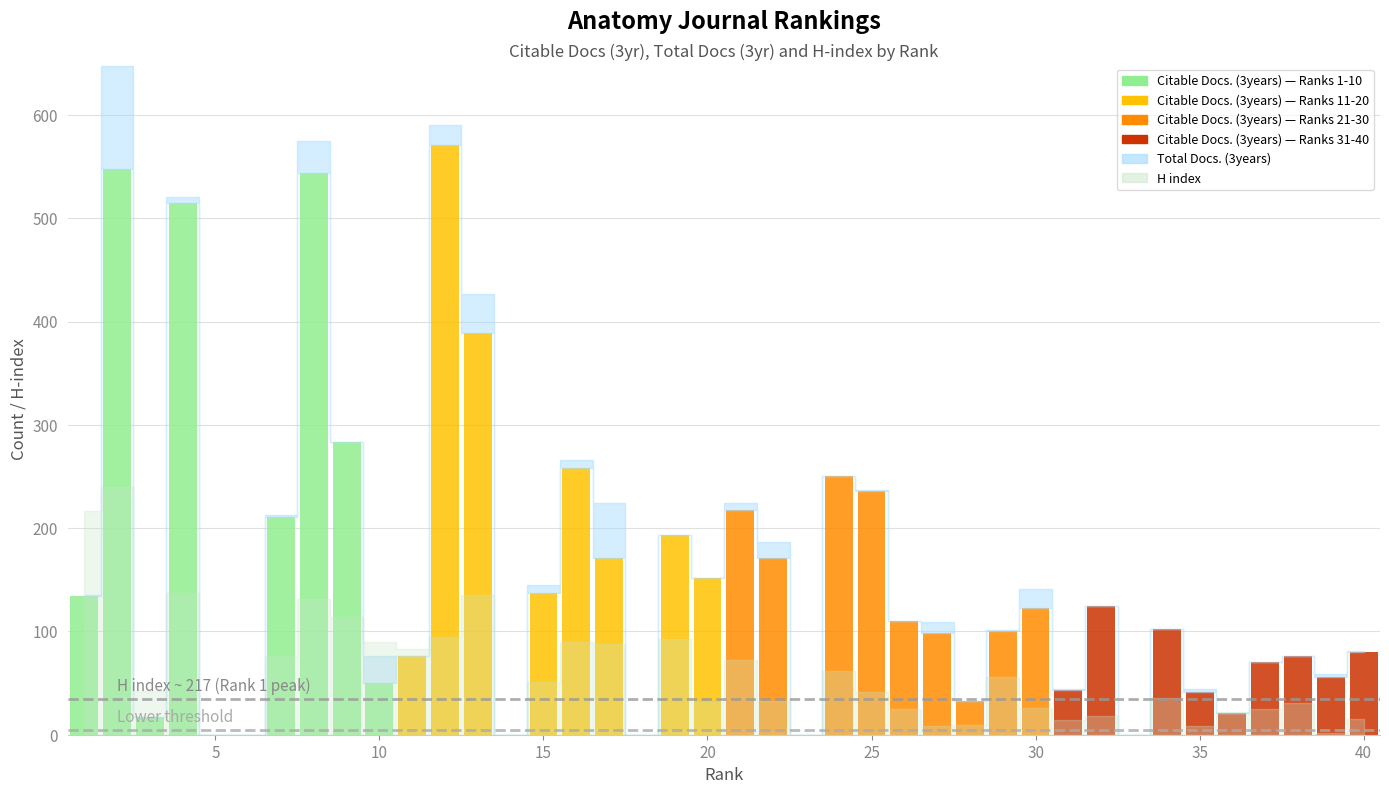

What is the value of the Citable Docs. (3years) bar at the 19th from the left?

193